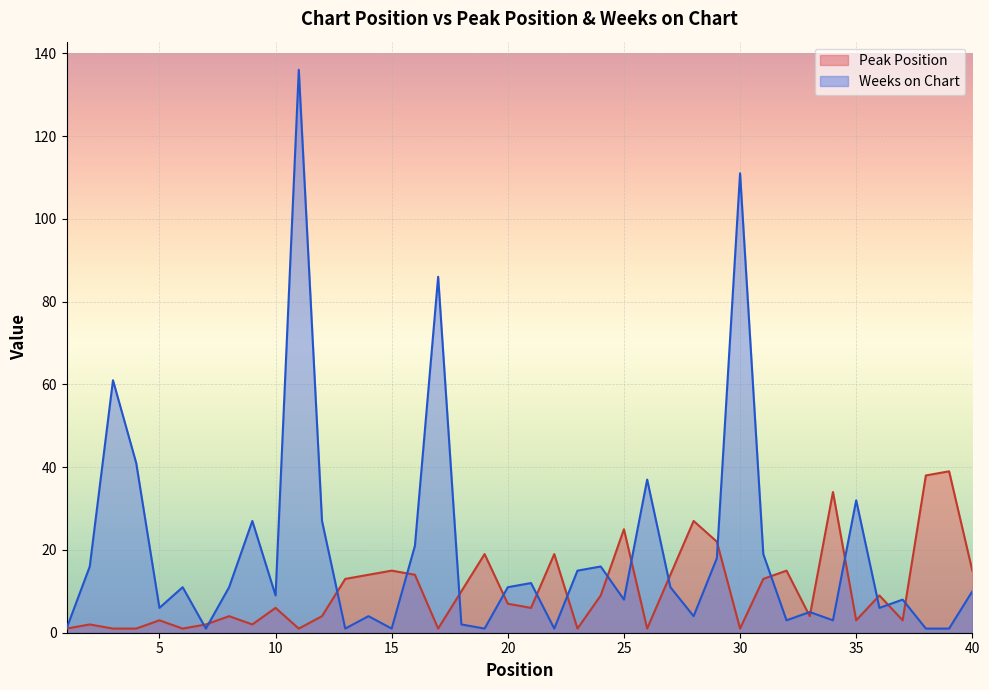

In Peak Position, how many points are higher than both neighbors (excluding endpoints)?

13